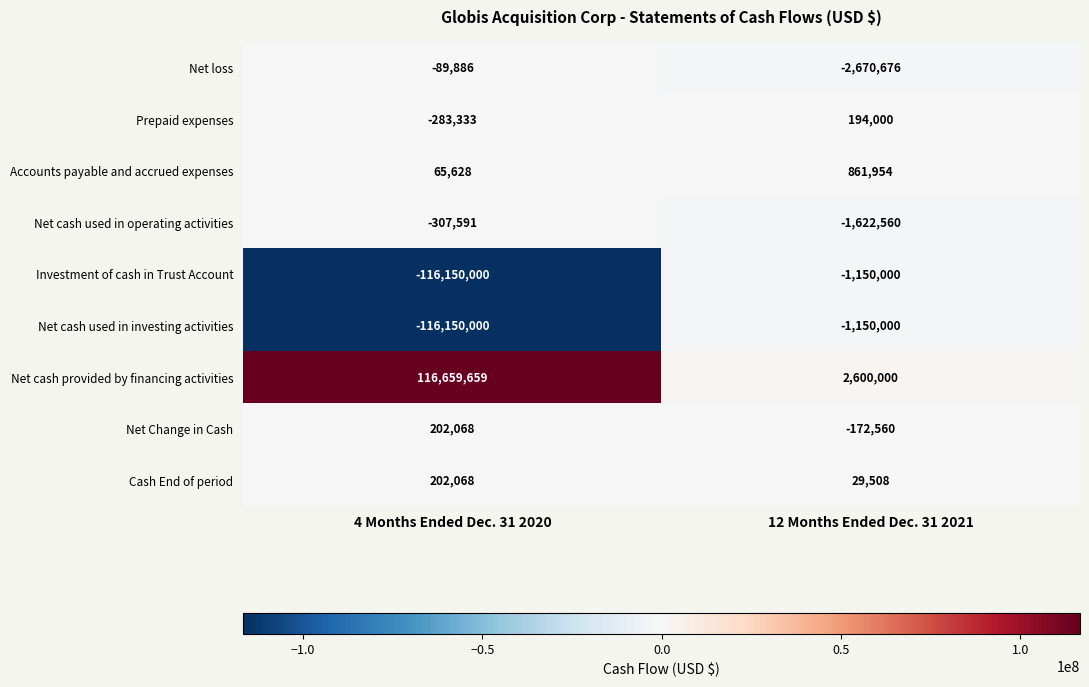

Reading left to right, list all the values displayed in this chart.

Net loss: -89886	-2670676
Prepaid expenses: -283333	194000
Accounts payable and accrued expenses: 65628	861954
Net cash used in operating activities: -307591	-1622560
Investment of cash in Trust Account: -116150000	-1150000
Net cash used in investing activities: -116150000	-1150000
Net cash provided by financing activities: 116659659	2600000
Net Change in Cash: 202068	-172560
Cash End of period: 202068	29508